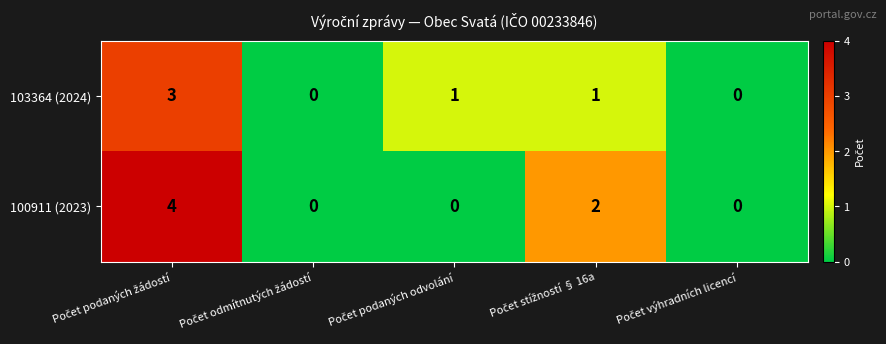

Which series has the largest total across all categories?

100911 (2023)